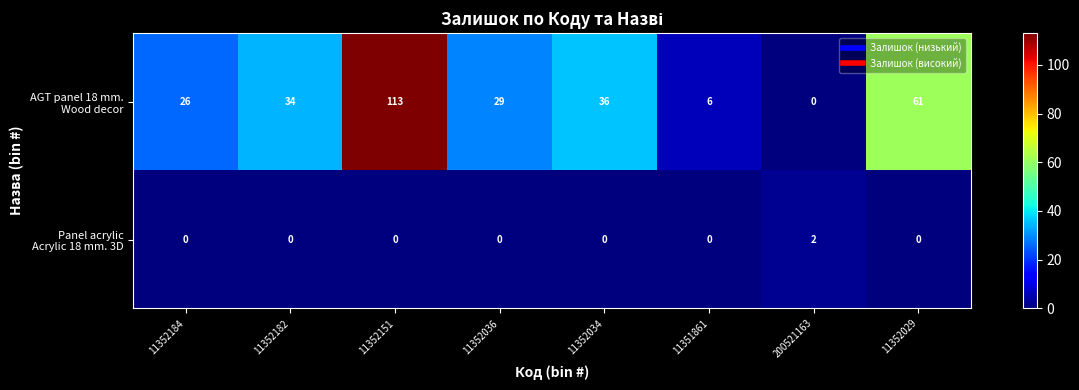

What is the spread (max minus min) of values at 11351861?

6